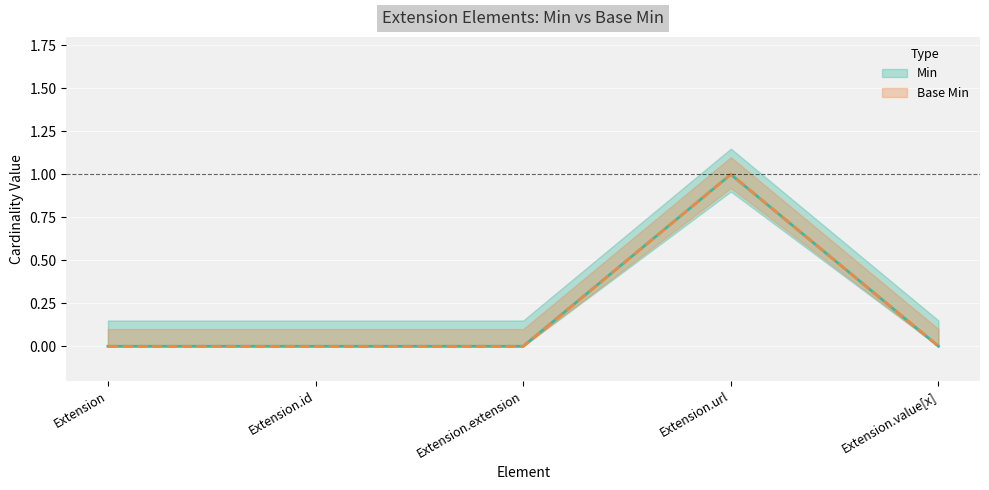

What are all the series names shown in the legend?

Min, Base Min